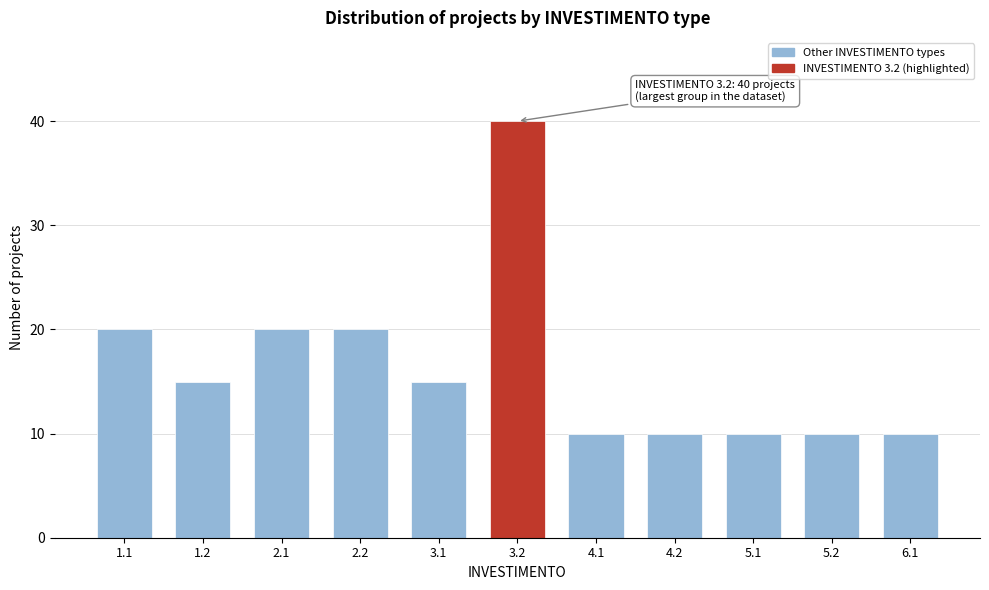

Reading right to left, what are all the values shown in this chart?

6.1=10	5.2=10	5.1=10	4.2=10	4.1=10	3.2=40	3.1=15	2.2=20	2.1=20	1.2=15	1.1=20